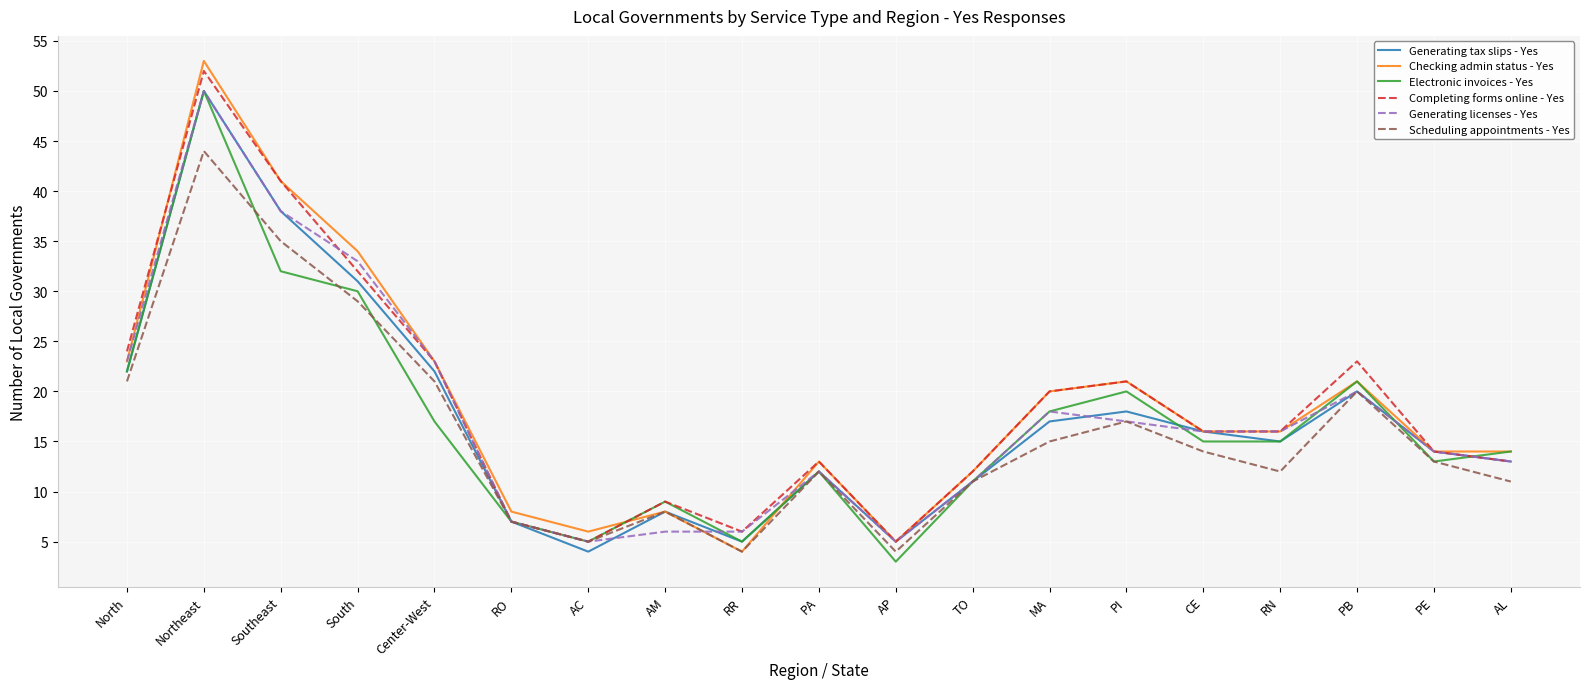

What value does the Scheduling appointments - Yes series have at AM?

8